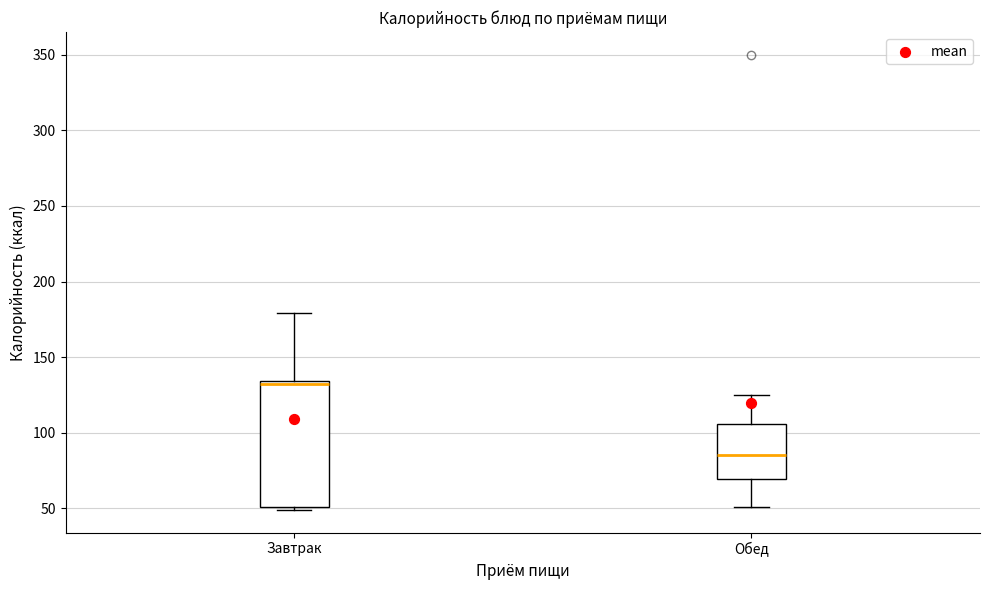

Reading left to right, read every box against the y-axis: the position of its median line, the range the box covers, and the ends of its whiskers. The values are not printed on the chart, so give them approximately, as read against the axis.

Завтрак: median 130, box 50 to 135, whiskers 50 (just below the box's lower edge) to 180
Обед: median 85, box 70 to 105, whiskers 50 to 125